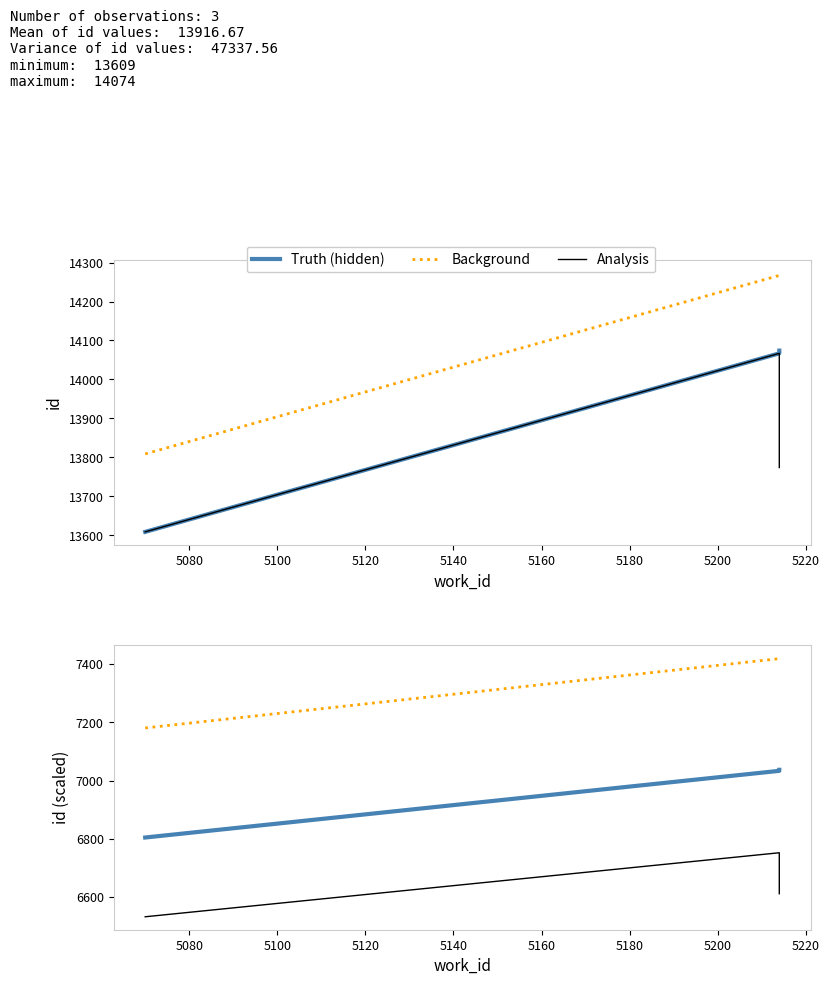

Which series has the largest range (max minus min)?

Background